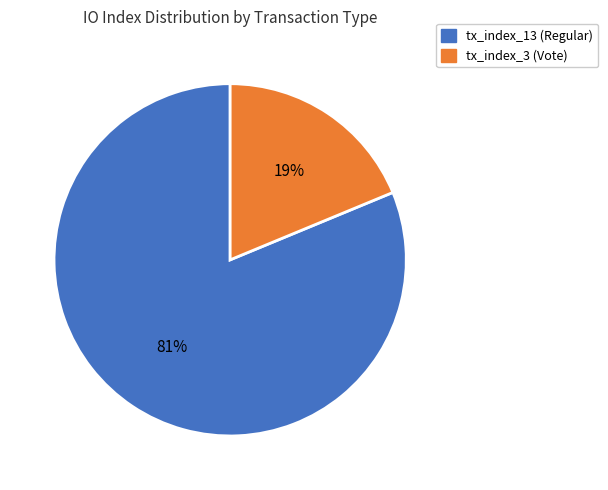

Is it true that tx_index_3 (Vote) is 32% of the pie?

False